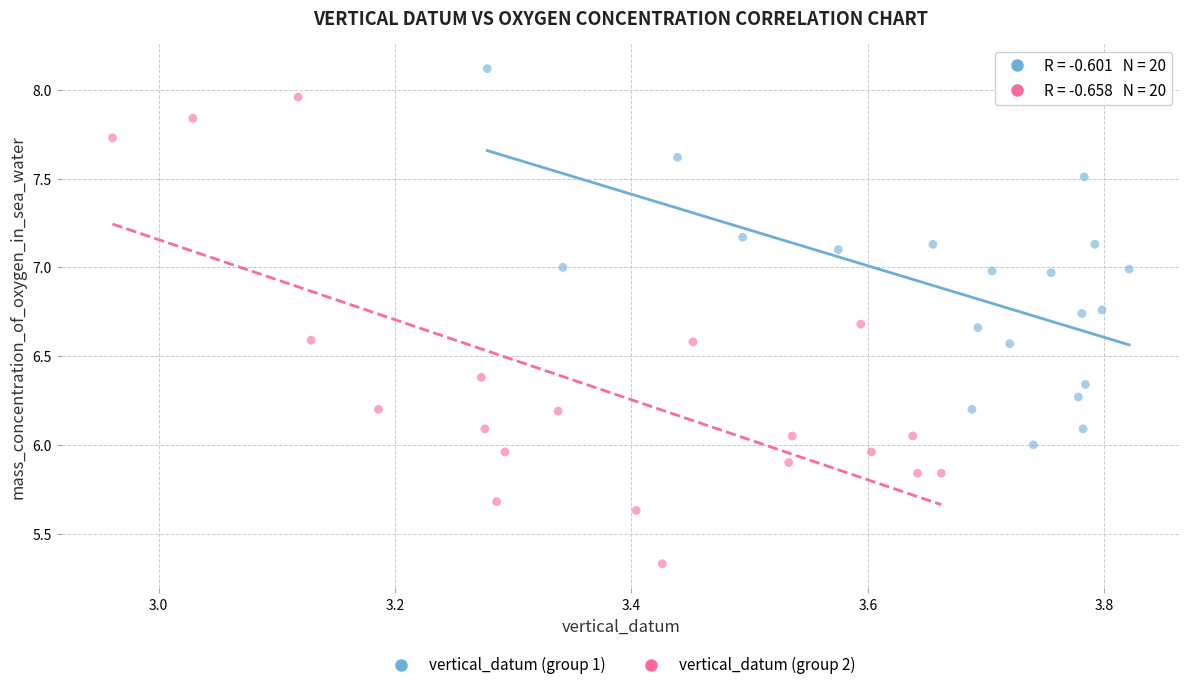

Which series has the largest Y range (max minus min)?

vertical_datum (group 2)